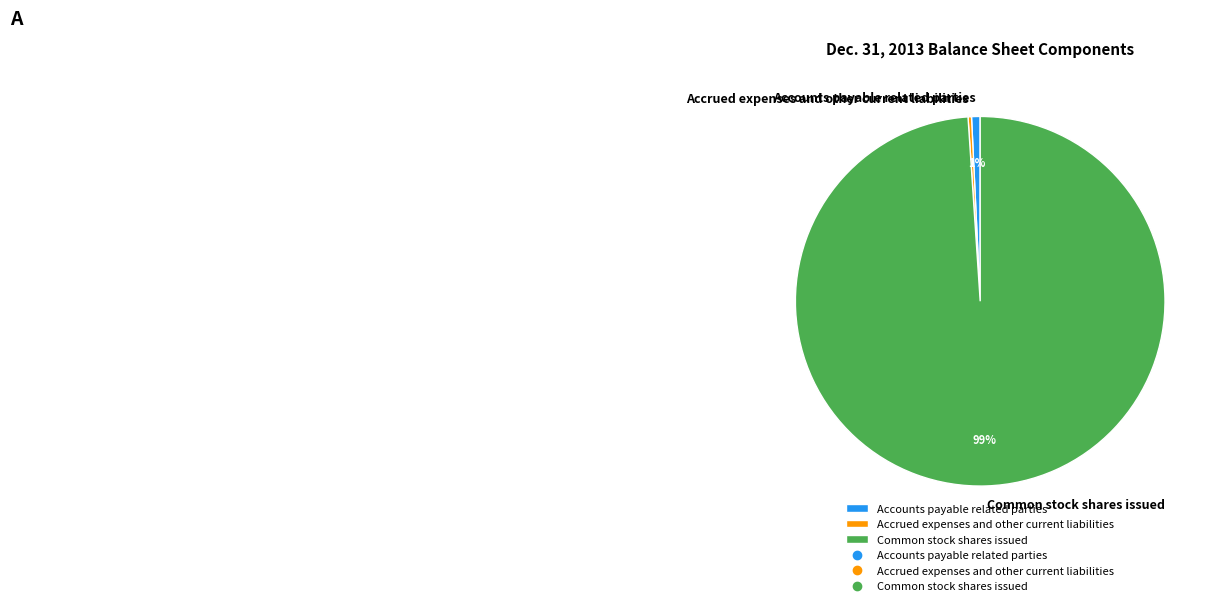

What is the ratio of the value at Accounts payable related parties to the value at Accrued expenses and other current liabilities?

2.5